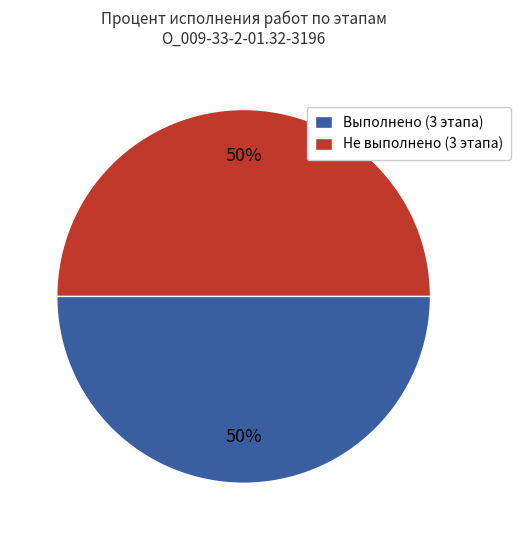

Do Не выполнено (3 этапа) and Выполнено (3 этапа) together represent more than half of the pie?

Yes